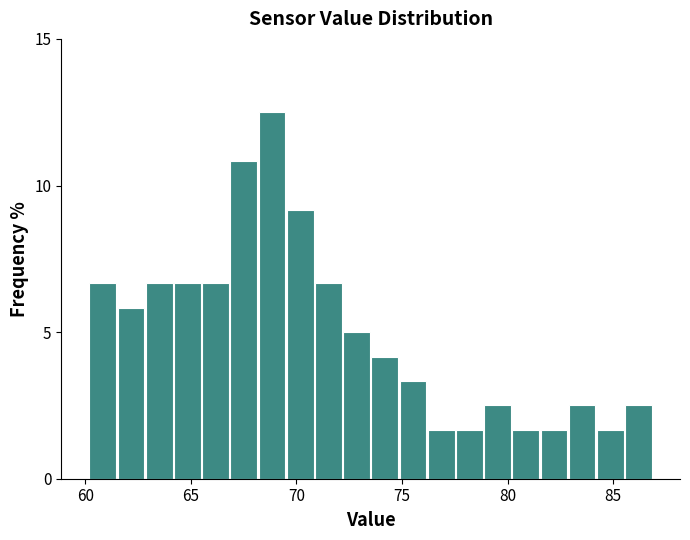

Around what value on the x-axis is the tallest bar? Give the approximate position of its centre, as read against the axis.

69.0